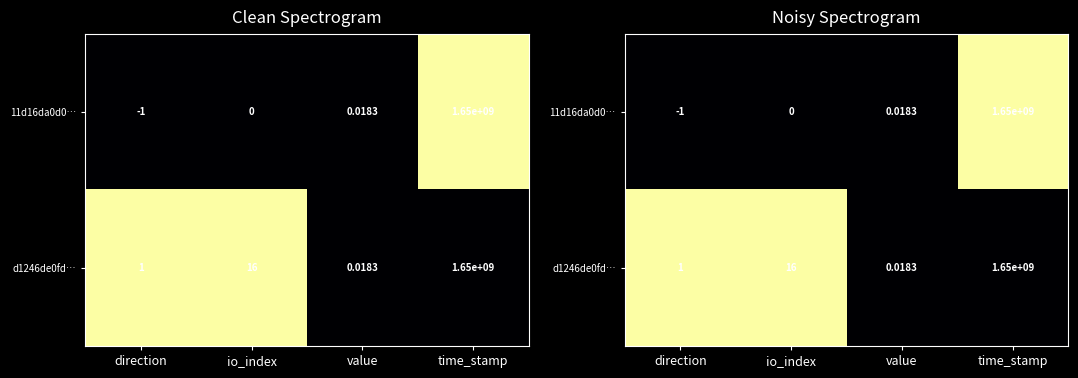

The d1246de0fd… series shows 1 at direction. True or false?

False